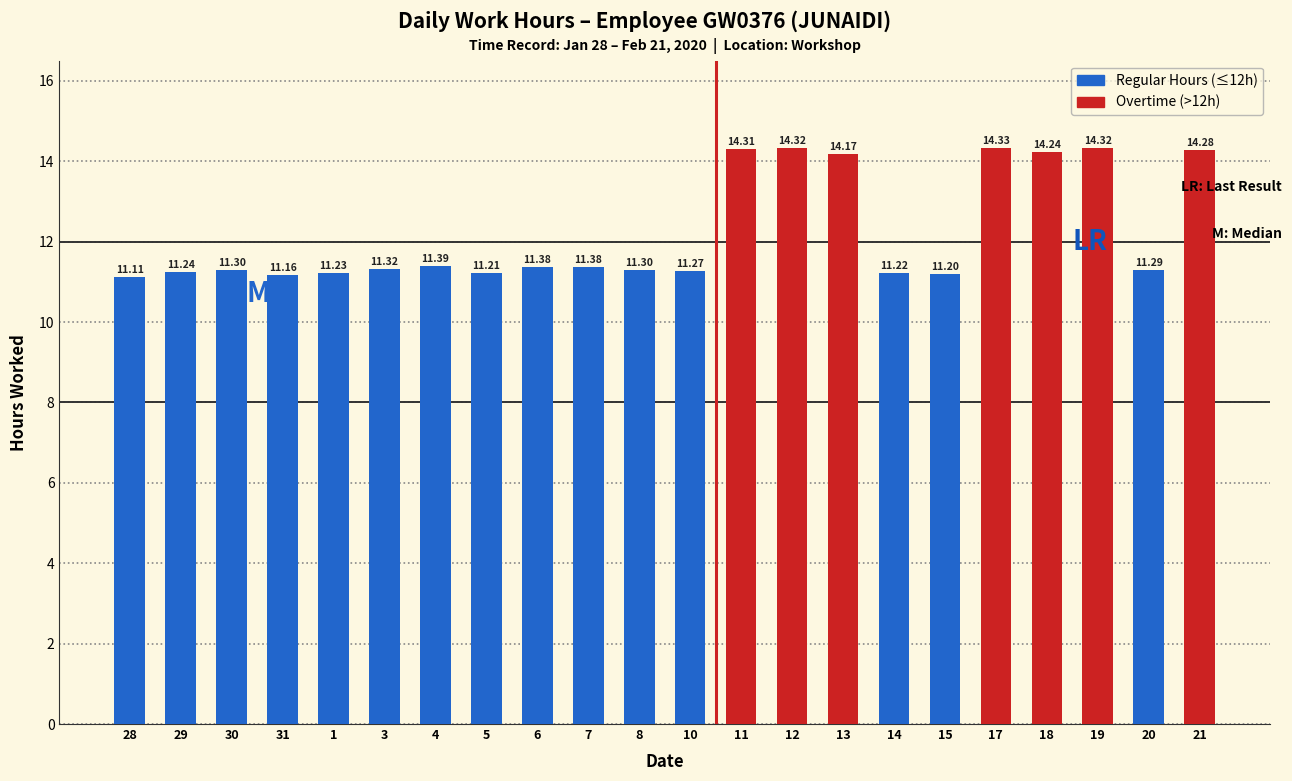

What is the ratio of the value at 13 to the value at 14?

1.3